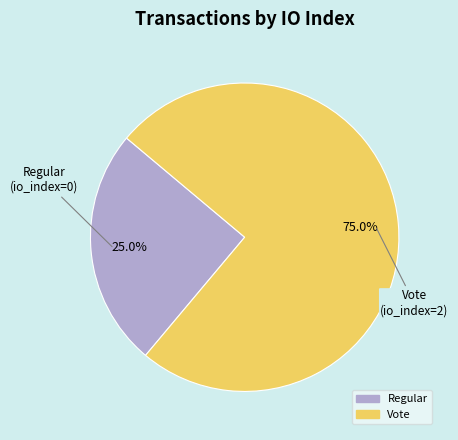

Is there a majority slice in this chart?

Yes